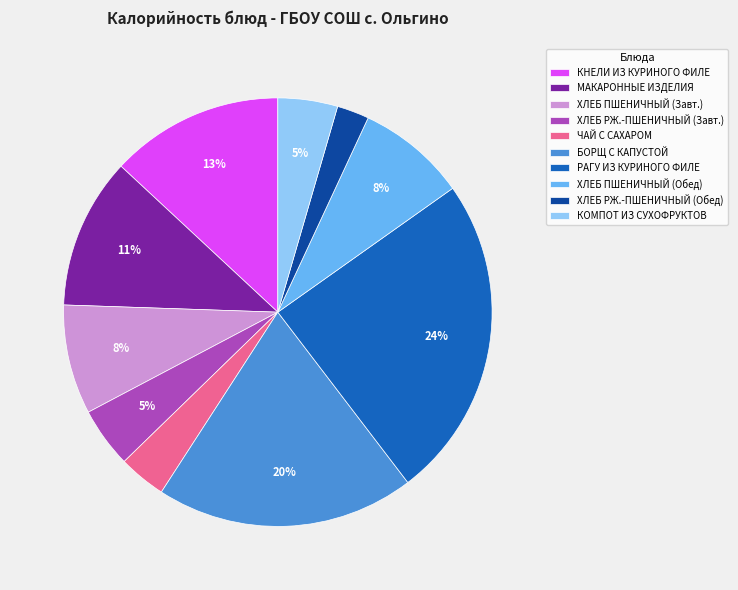

Is the sum of МАКАРОННЫЕ ИЗДЕЛИЯ and ХЛЕБ РЖ.-ПШЕНИЧНЫЙ (Завт.) greater than half?

No